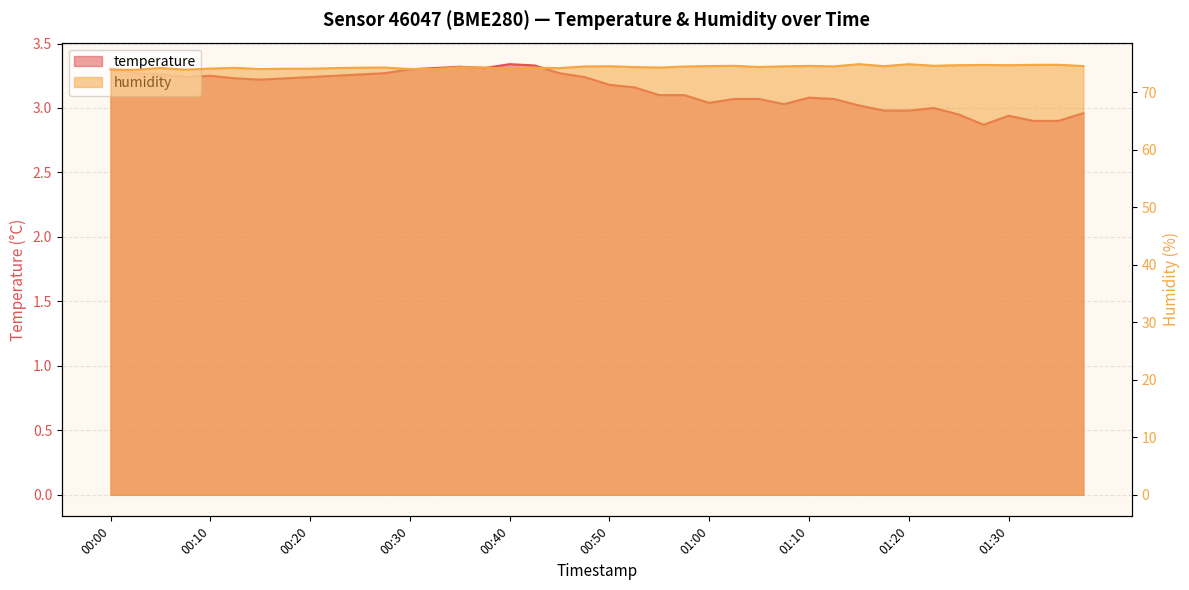

List the series in order of their peak value, highest first.

humidity, temperature